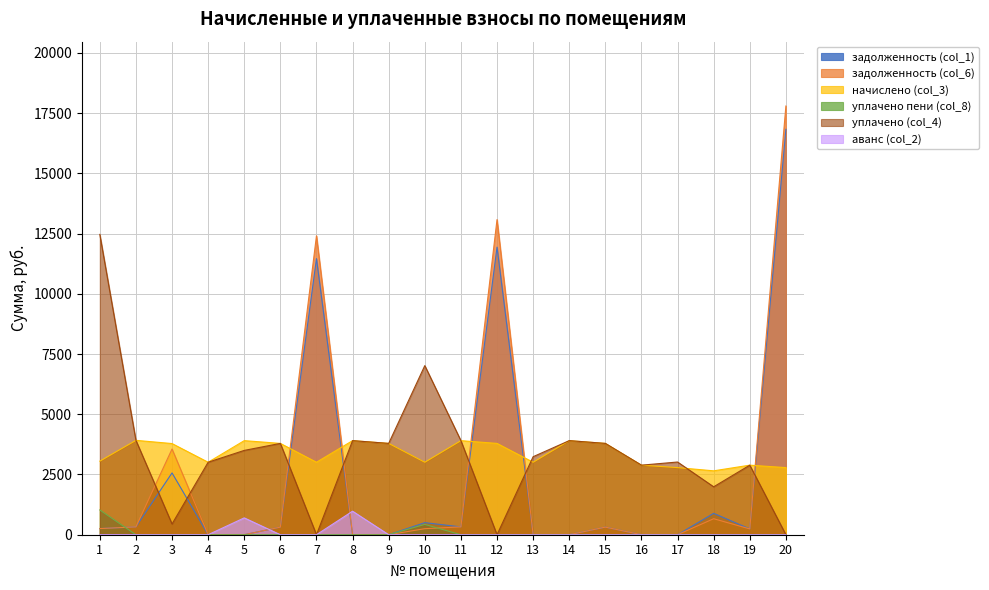

How many lines are shown in the chart?

6